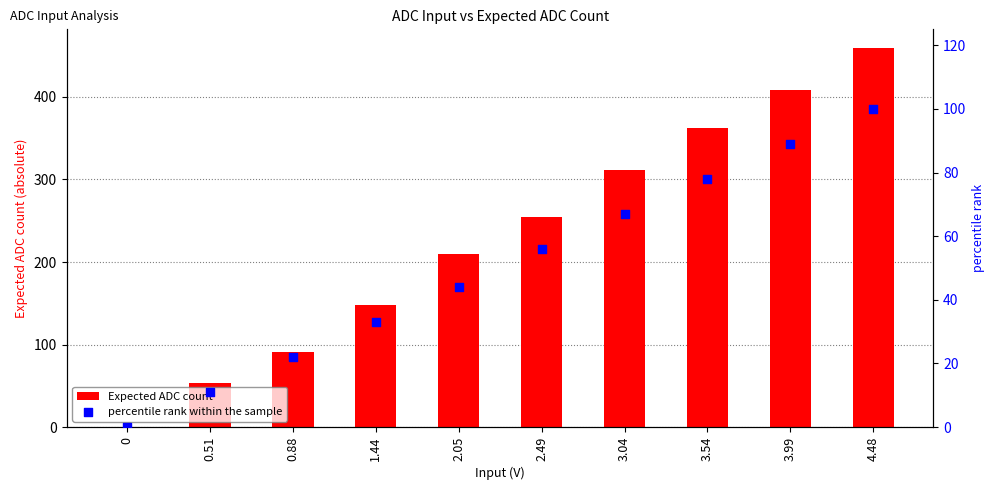

What are all the series names shown in the legend?

Expected ADC count, percentile rank within the sample